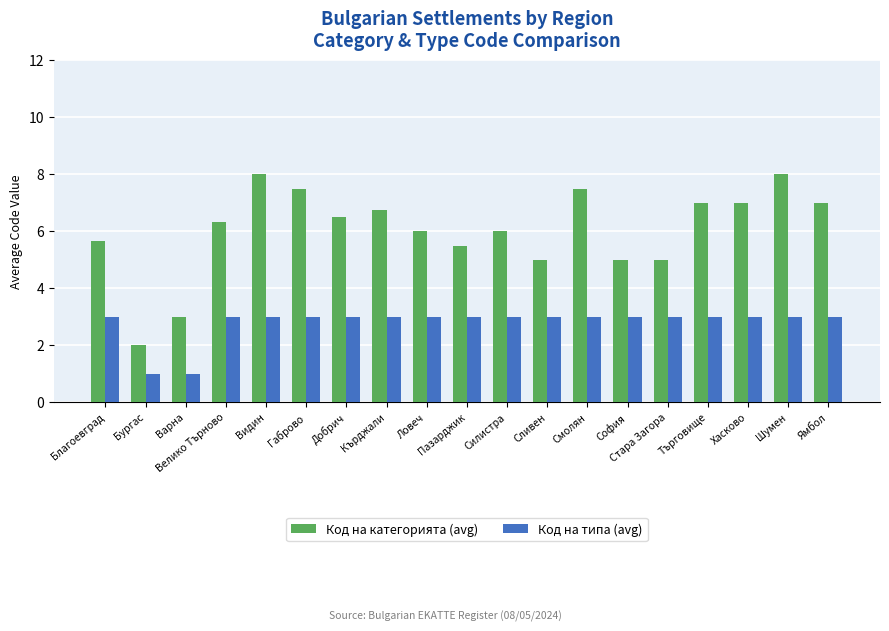

What is the value of the Код на категорията (avg) bar at the 18th from the left?

8.0